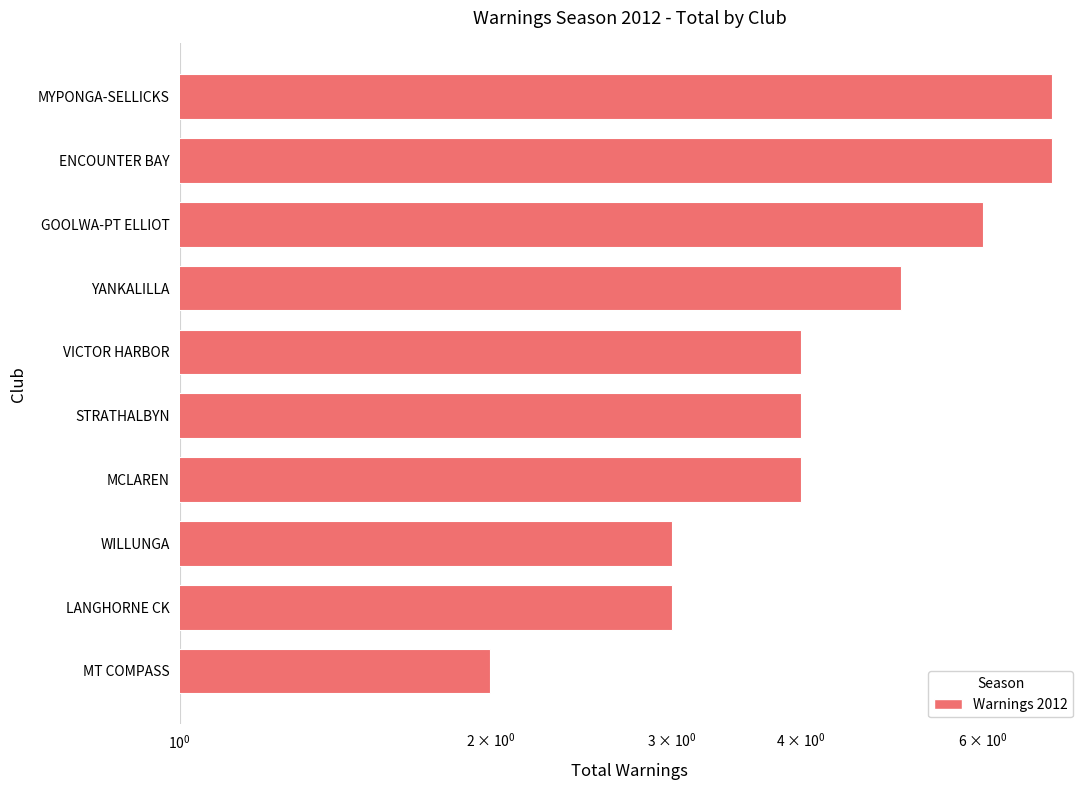

Reading right to left, extract all data points from this chart.

7	7	6	5	4	4	4	3	3	2